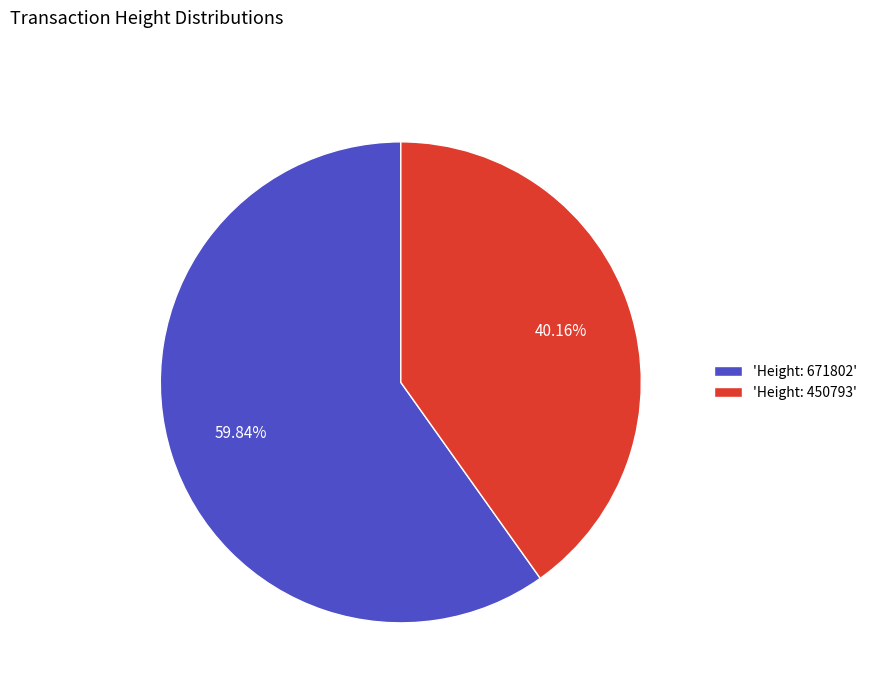

Count the number of slices in the pie.

2